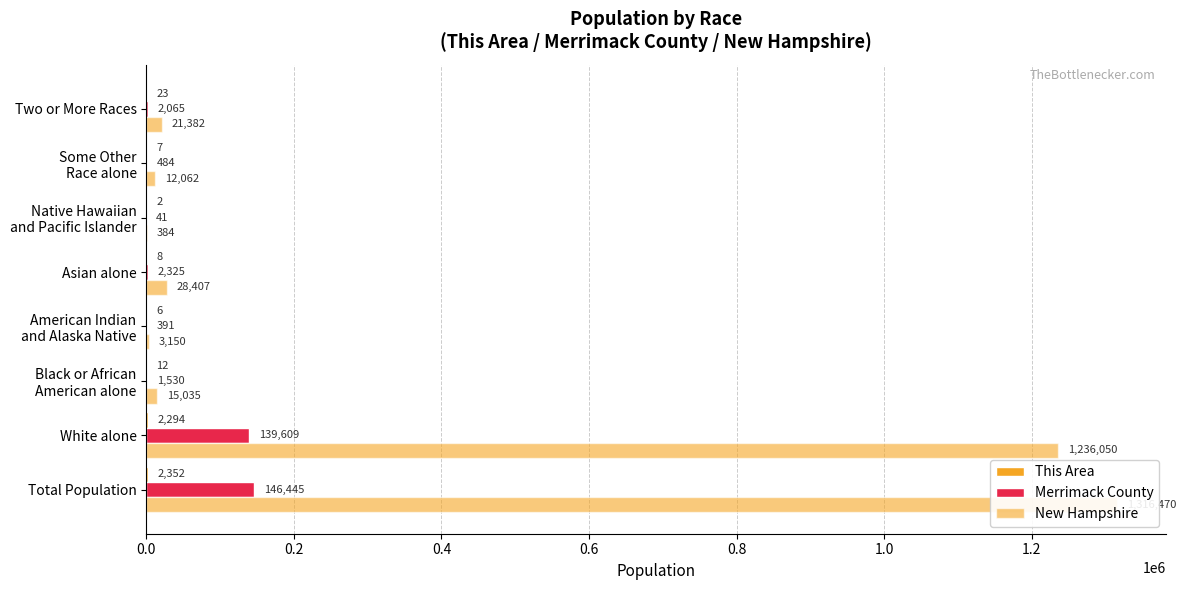

What are all the series names shown in the legend?

This Area, Merrimack County, New Hampshire